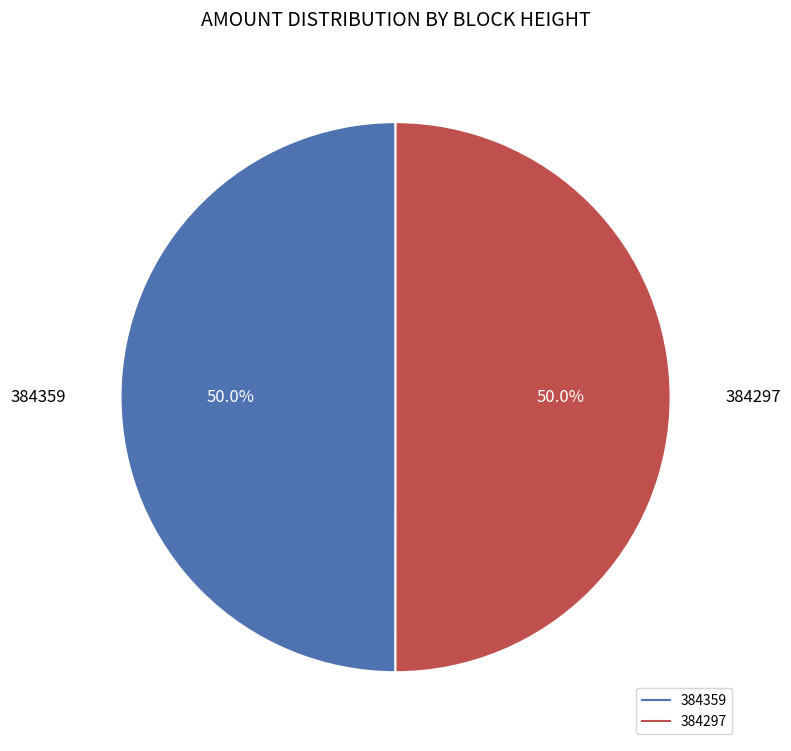

What percentage do 384297 and 384359 together represent?

100.0%